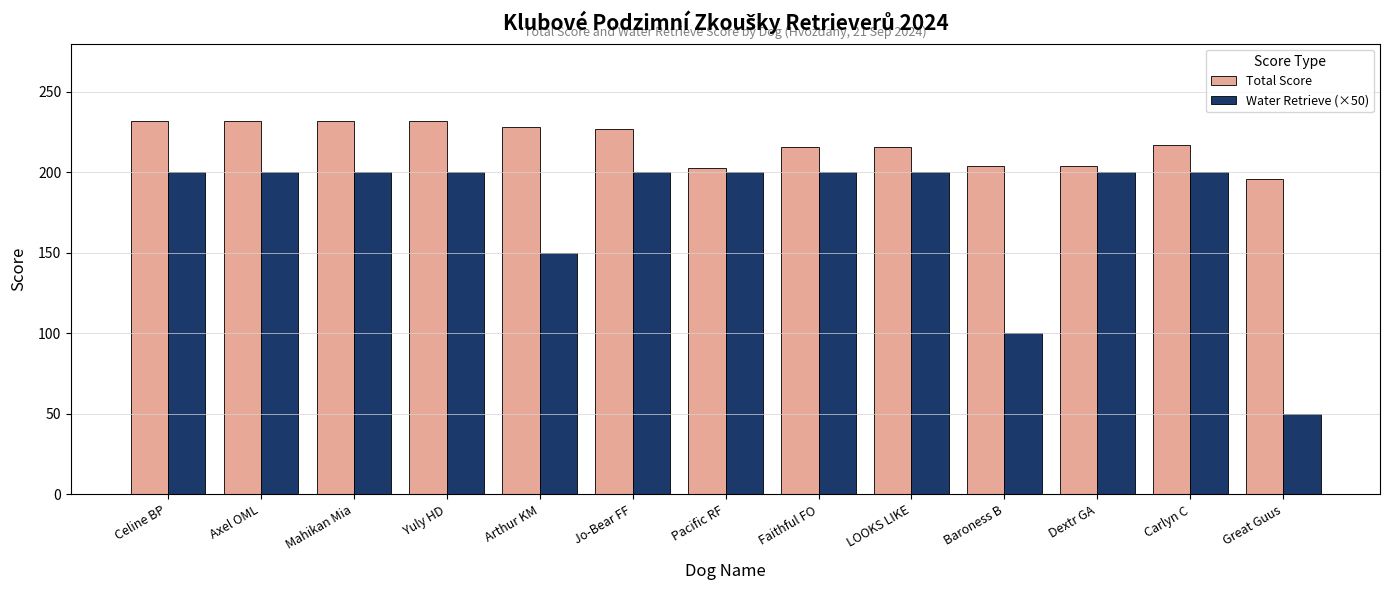

Which series has the largest total across all categories?

Total Score